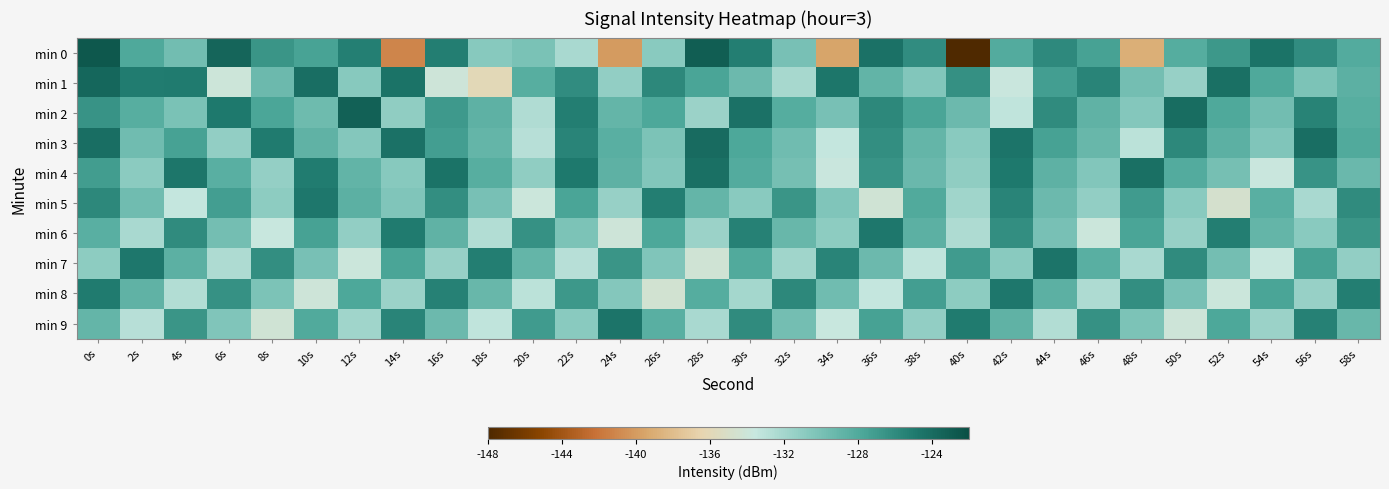

What is the total value across all series at 50s?

-1289.8